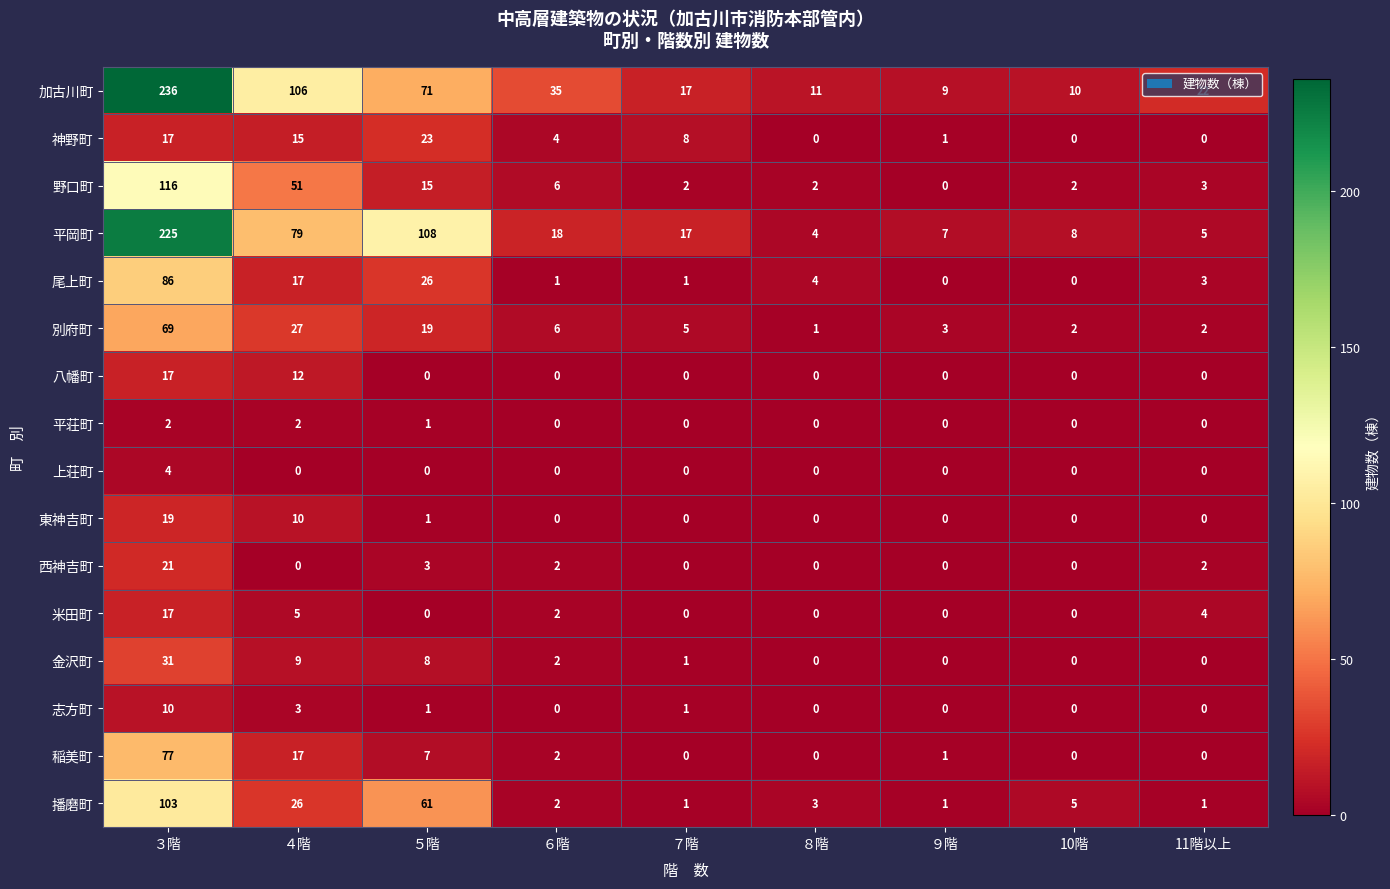

Which series has the widest spread of values?

加古川町